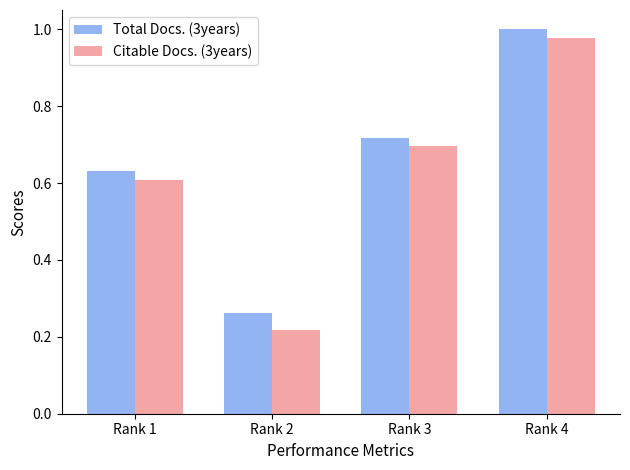

True or false: Total Docs. (3years) has a value of 0.7 at Rank 4.

False